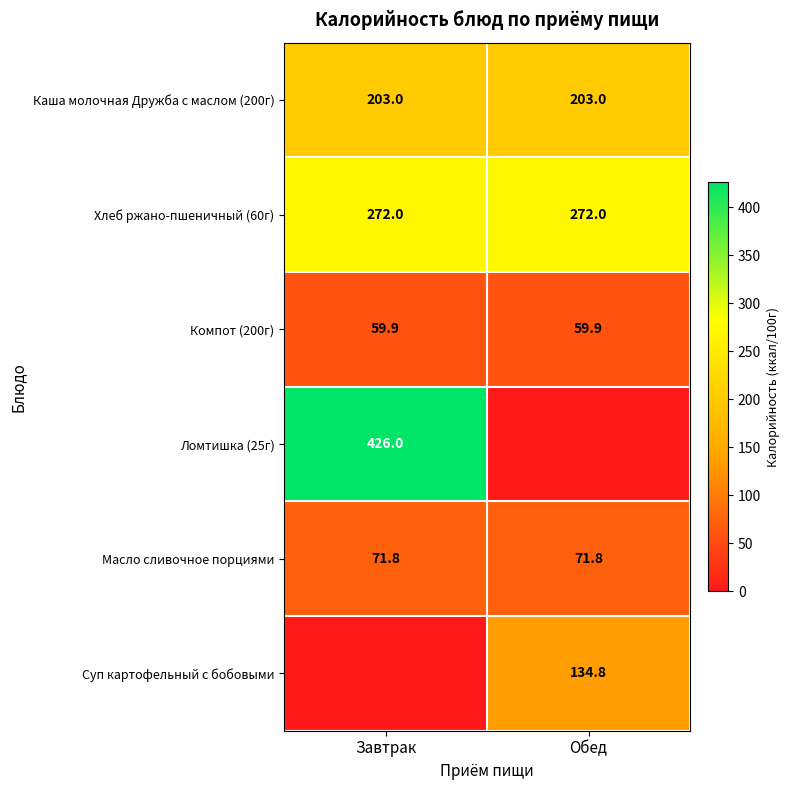

Is the value of Компот (200г) at Обед greater than the value of Хлеб ржано-пшеничный (60г) at Обед?

No